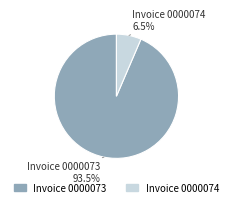

Is there any slice that represents more than half of the pie?

Yes